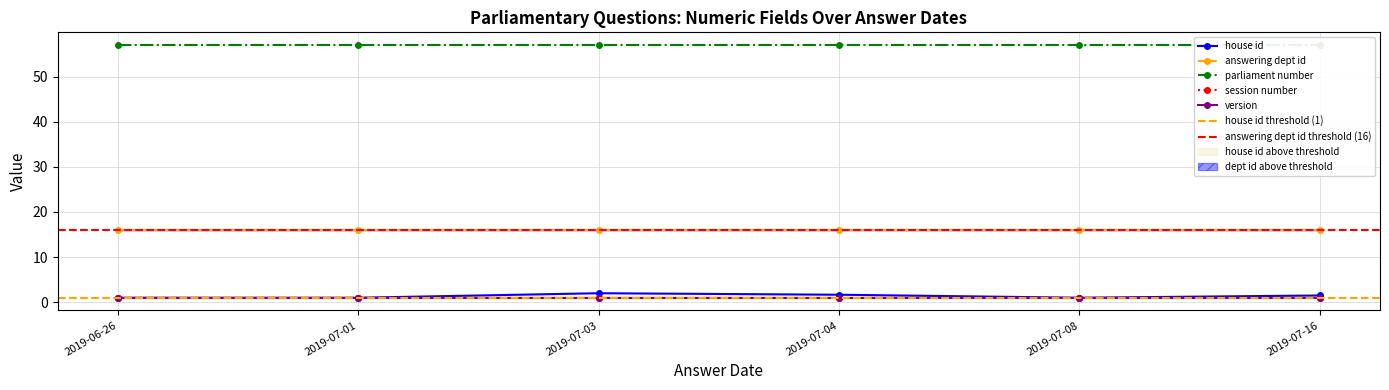

What is the value of the answering dept id point at the 9th from the left?

16